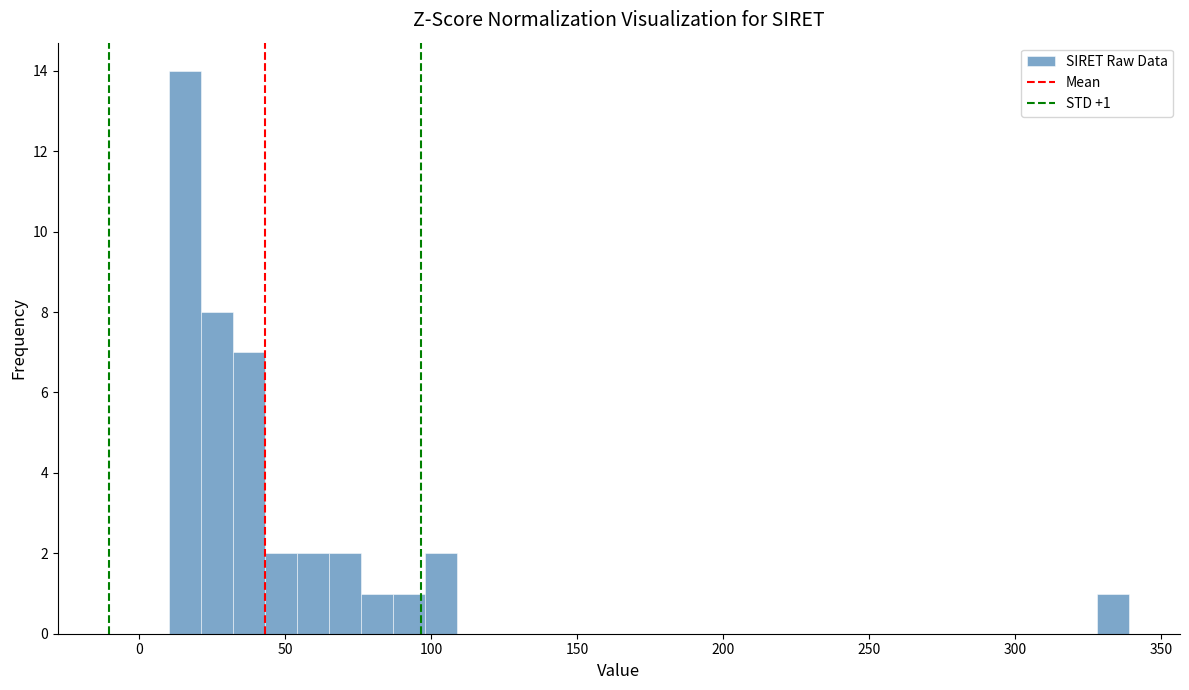

Read against the x-axis, roughly where is the centre of the tallest bar?

15